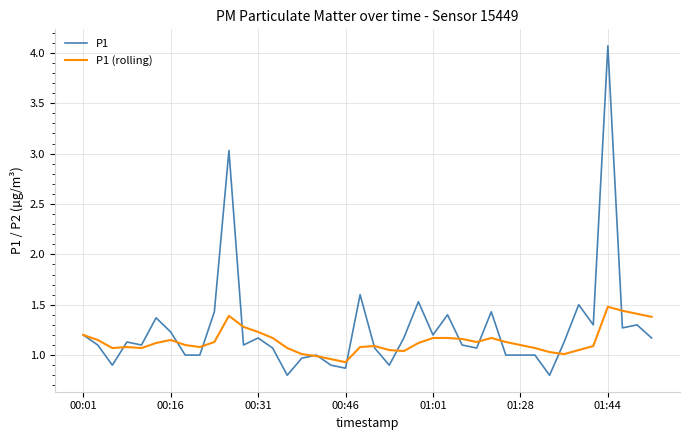

What is the minimum value for P1 (rolling)?

0.9